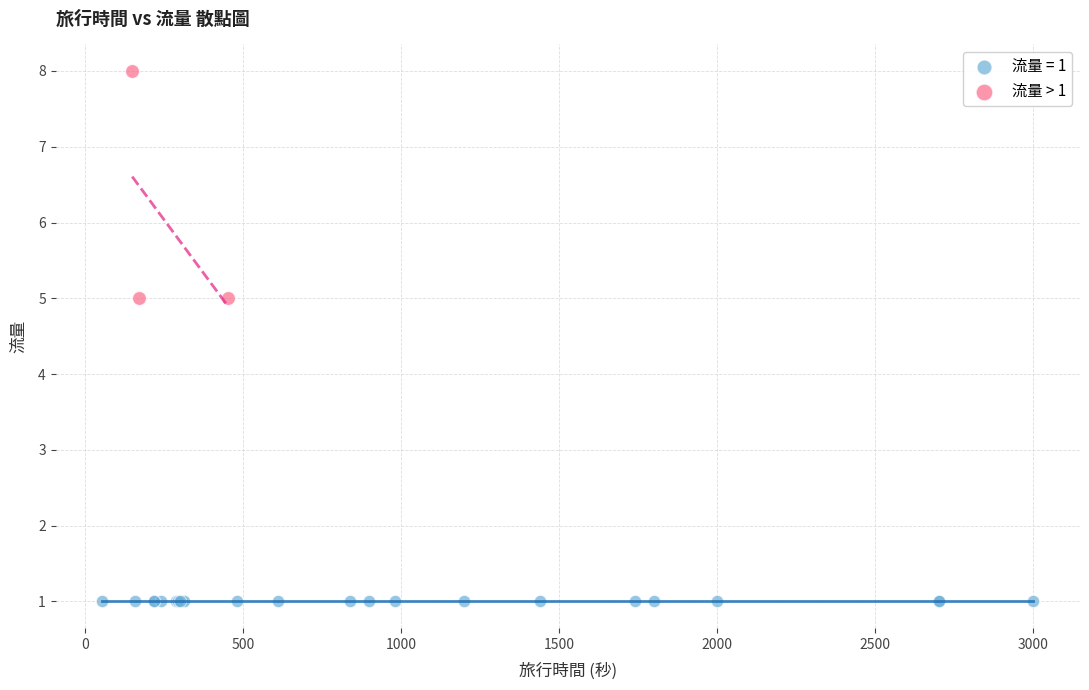

Which series reaches the maximum Y coordinate?

流量 > 1